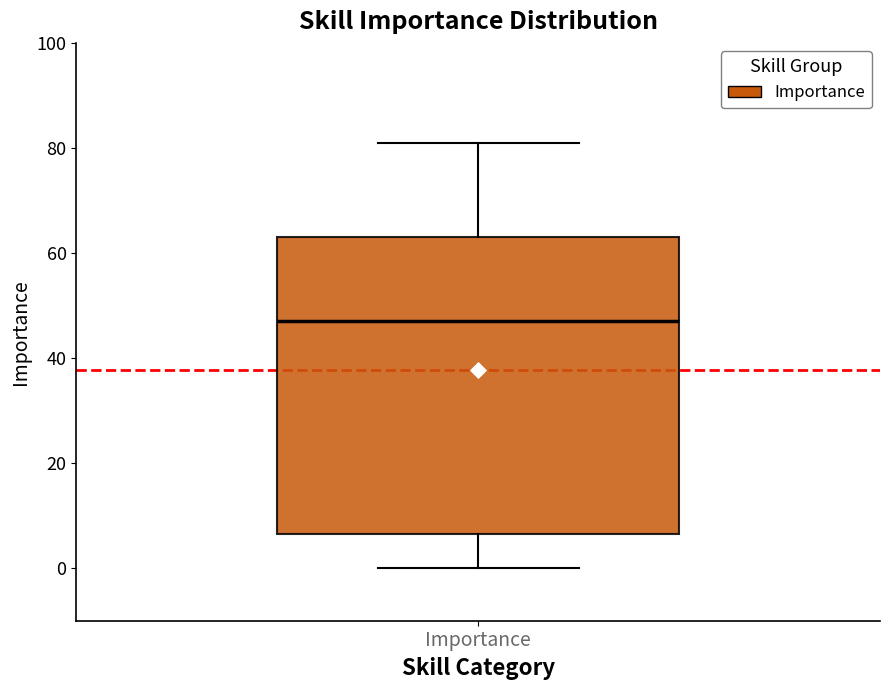

Where does the median line of the box for Importance sit on the y-axis? The values are not printed on the chart, so give them approximately, as read against the axis.

48